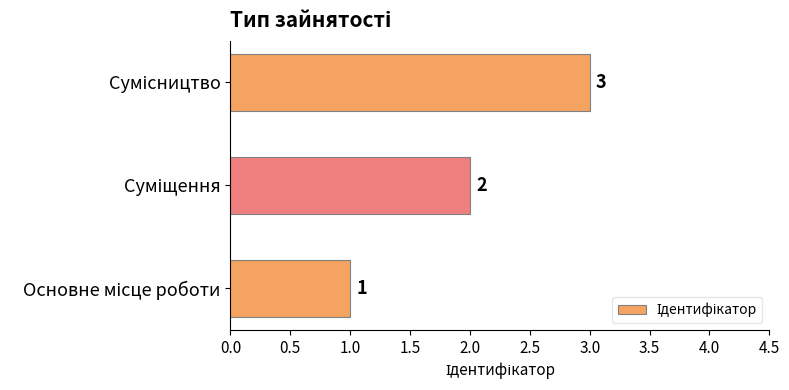

What is the average value?

2